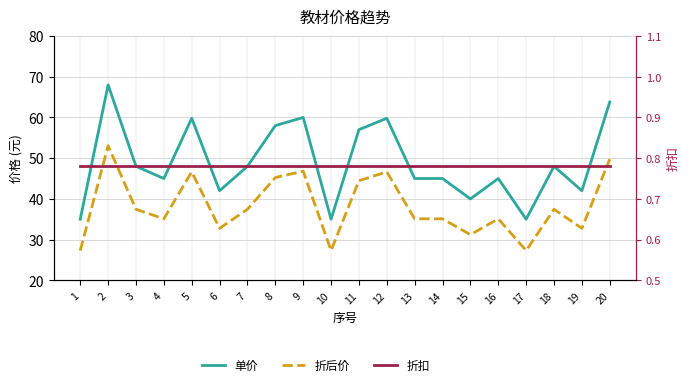

What is the value of the 折后价 point at the 17th from the left?

27.3